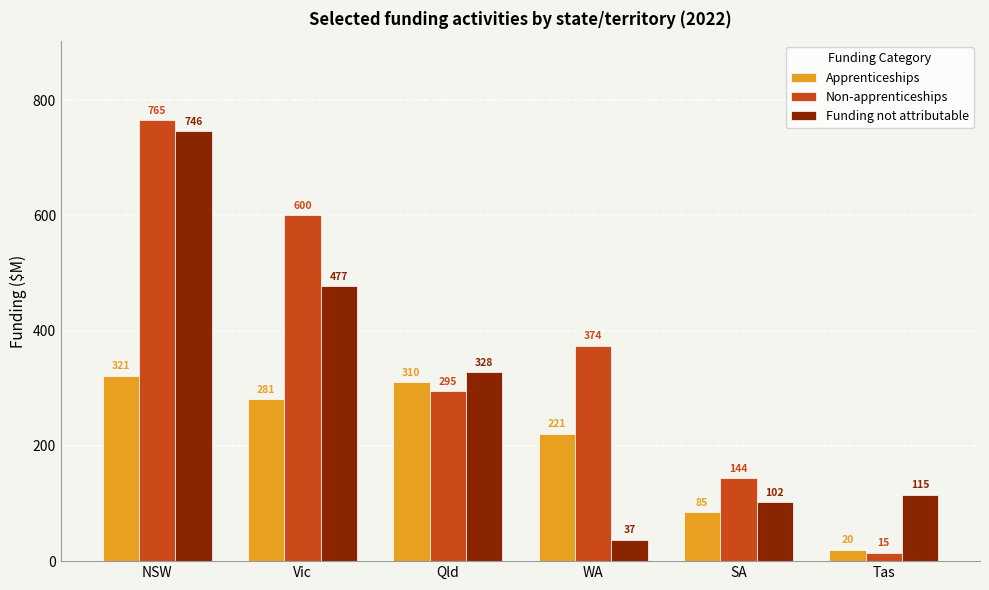

Which series has the widest spread of values?

Non-apprenticeships